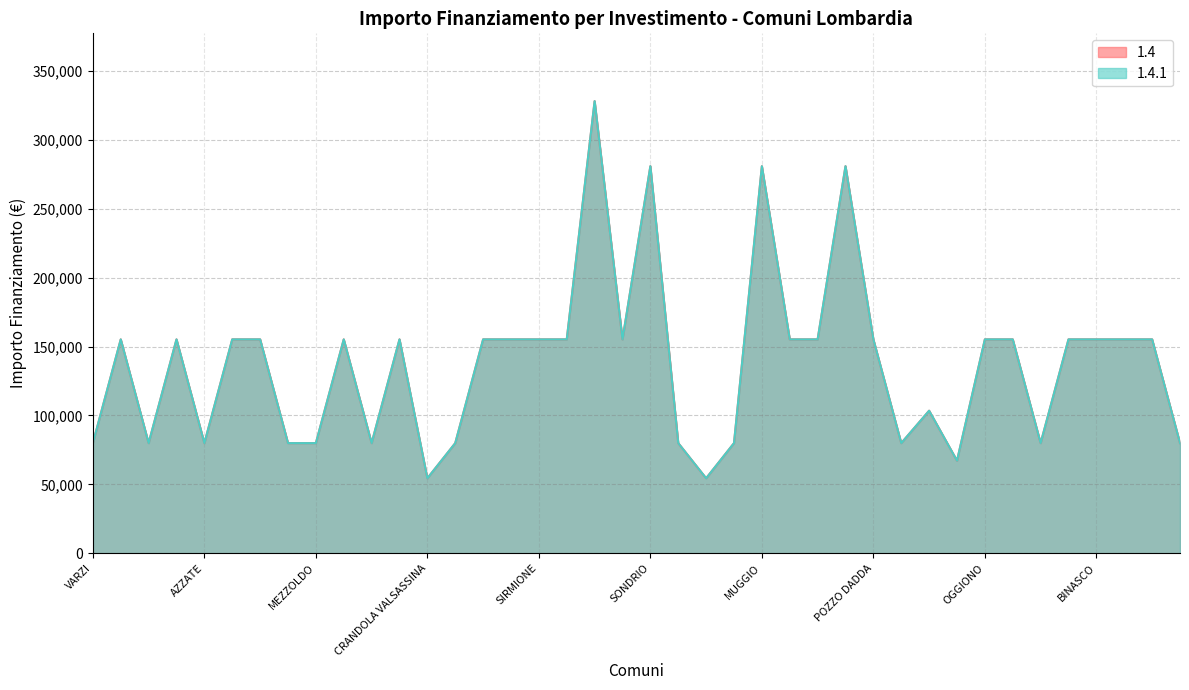

Reading left to right, what are all the values shown in this chart?

1.4: VARZI=79922	BREGNANO=155234	FRASCAROLO=79922	PONTE SAN PIETRO=155234	AZZATE=79922	DELLO=155234	VIDIGULFO=155234	FOPPOLO=79922	MEZZOLDO=79922	VEDANO OLONA=155234	LONGHENA=79922	RODIGO=155234	CRANDOLA VALSASSINA=54412	PIAZZATORRE=79922	LONATE POZZOLO=155234	STEZZANO=155234	SIRMIONE=155234	VERDELLO=155234	CREMONA=328160	CESATE=155234	SONDRIO=280932	TERNATE=79922	LANZADA=54412	VILLANOVA DARDENGHI=79922	MUGGIO=280932	TAVERNERIO=155234	LOCATE DI TRIULZI=155234	CORSICO=280932	POZZO DADDA=155234	DONGO=79922	SOMMA LOMBARDO=103444	SARTIRANA LOMELLINA=67167	OGGIONO=155234	MARTINENGO=155234	GANDELLINO=79922	BUSSERO=155234	BINASCO=155234	MANERBIO=155234	PONTOGLIO=155234	CASALOLDO=79922
1.4.1: VARZI=79922	BREGNANO=155234	FRASCAROLO=79922	PONTE SAN PIETRO=155234	AZZATE=79922	DELLO=155234	VIDIGULFO=155234	FOPPOLO=79922	MEZZOLDO=79922	VEDANO OLONA=155234	LONGHENA=79922	RODIGO=155234	CRANDOLA VALSASSINA=54412	PIAZZATORRE=79922	LONATE POZZOLO=155234	STEZZANO=155234	SIRMIONE=155234	VERDELLO=155234	CREMONA=328160	CESATE=155234	SONDRIO=280932	TERNATE=79922	LANZADA=54412	VILLANOVA DARDENGHI=79922	MUGGIO=280932	TAVERNERIO=155234	LOCATE DI TRIULZI=155234	CORSICO=280932	POZZO DADDA=155234	DONGO=79922	SOMMA LOMBARDO=103444	SARTIRANA LOMELLINA=67167	OGGIONO=155234	MARTINENGO=155234	GANDELLINO=79922	BUSSERO=155234	BINASCO=155234	MANERBIO=155234	PONTOGLIO=155234	CASALOLDO=79922